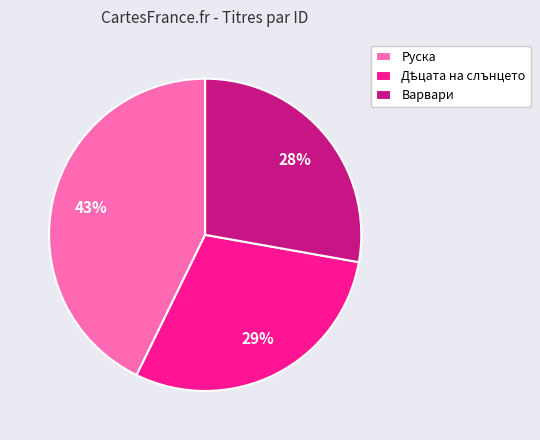

The Руска slice represents 31% of the pie. True or false?

False